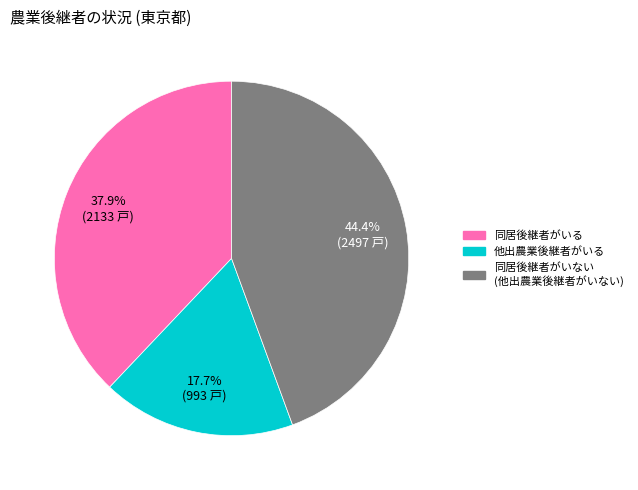

Is there any slice that represents more than half of the pie?

No